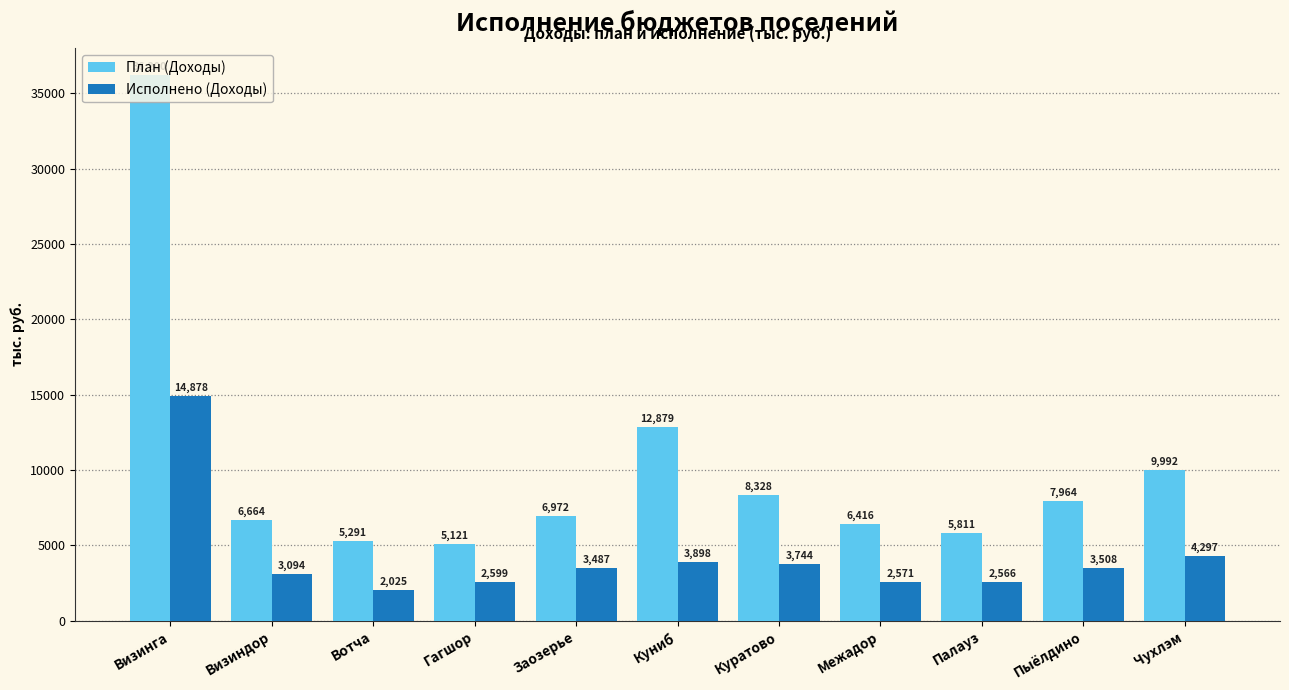

At which label does План (Доходы) first exceed 6971?

Визинга